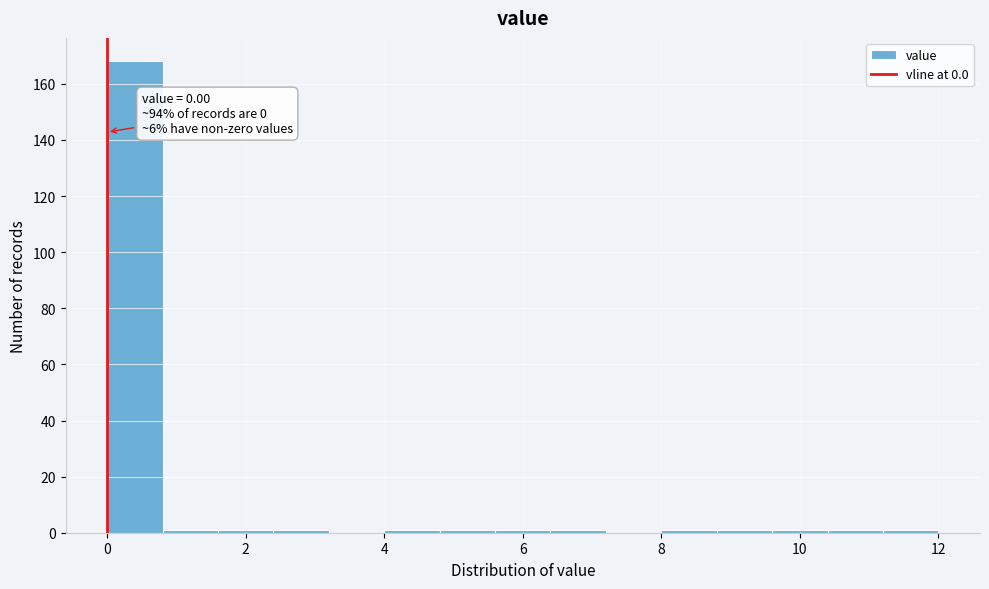

Which range on the x-axis has the tallest bar?

0.0 to 0.8